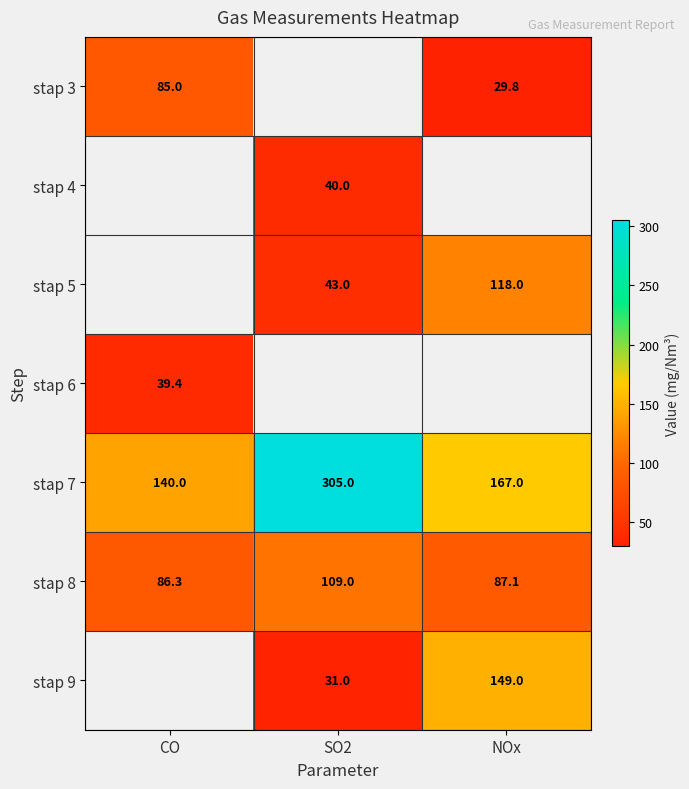

Which category has the highest value in the stap 8 series?

SO2